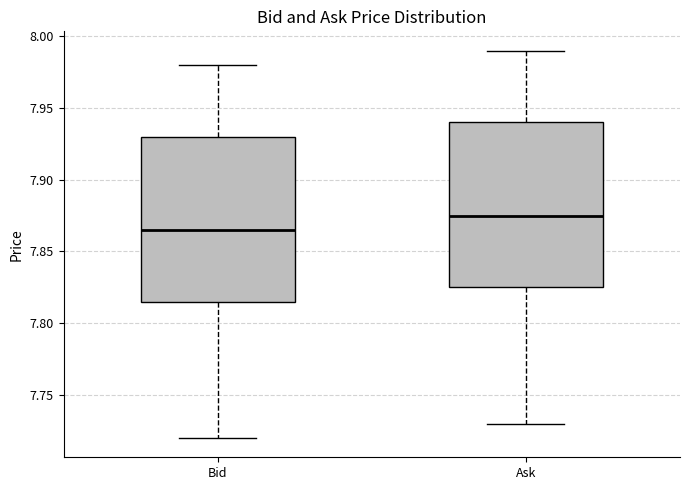

Which box has the lowest median line?

Bid